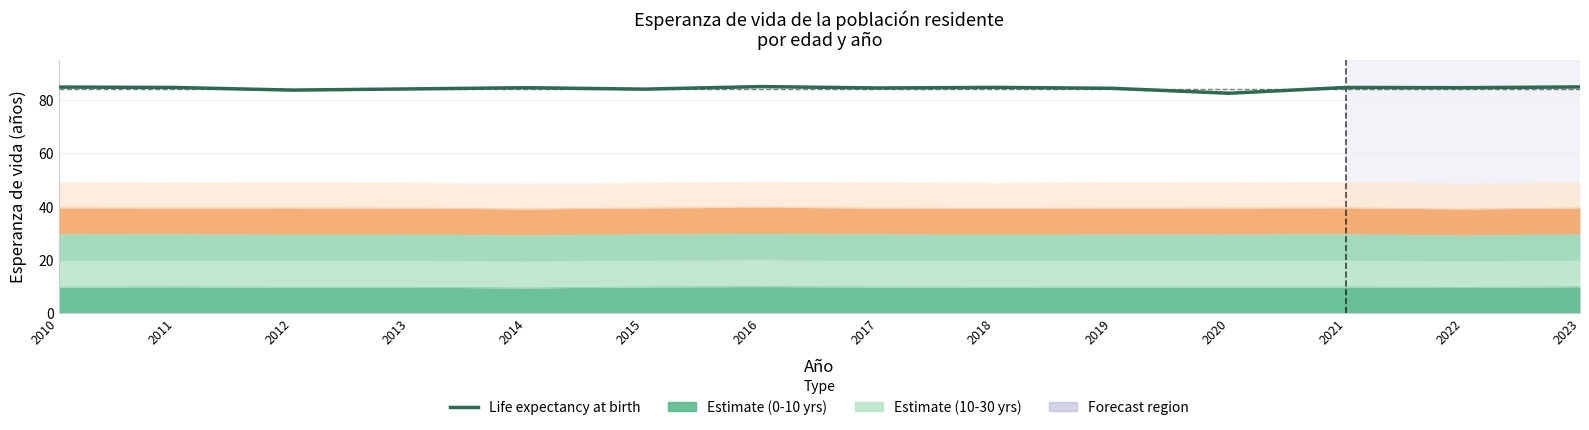

Between 2022 and 2019, which is larger?

2022